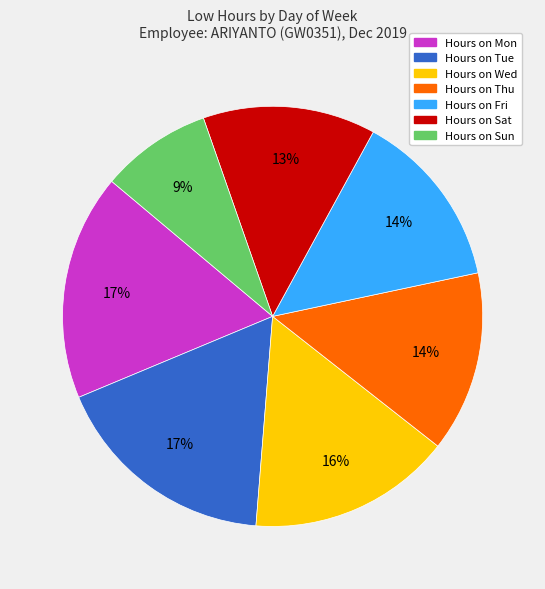

Is there a majority slice in this chart?

No